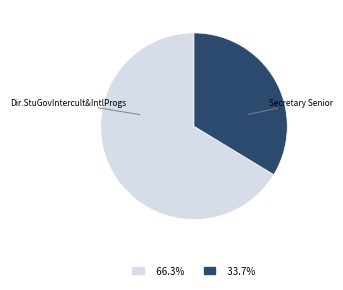

Does Dir.StuGovIntercult&IntlProgs account for over 50% of the chart?

Yes